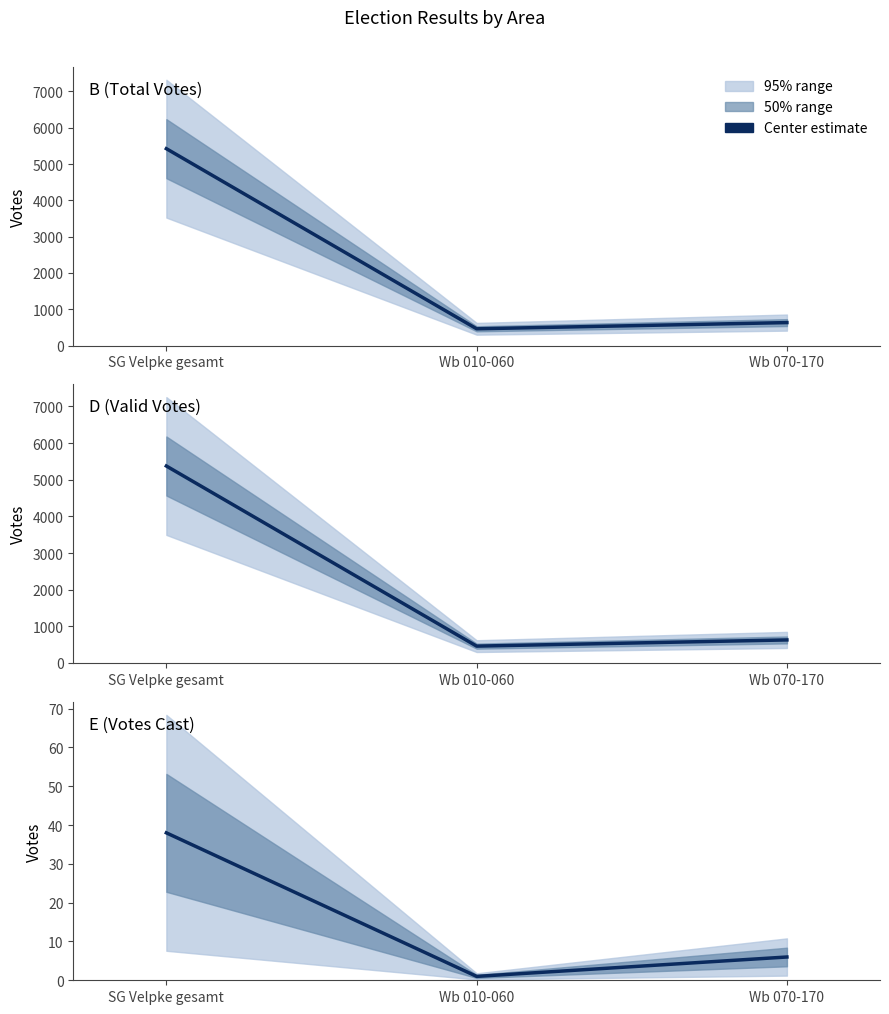

What is the sum of all E (Votes Cast) values?

45